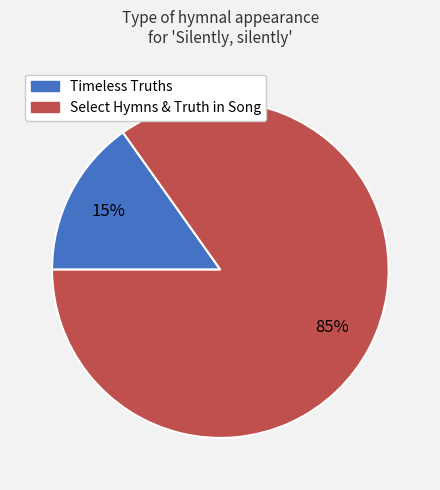

Is there any slice that represents more than half of the pie?

Yes